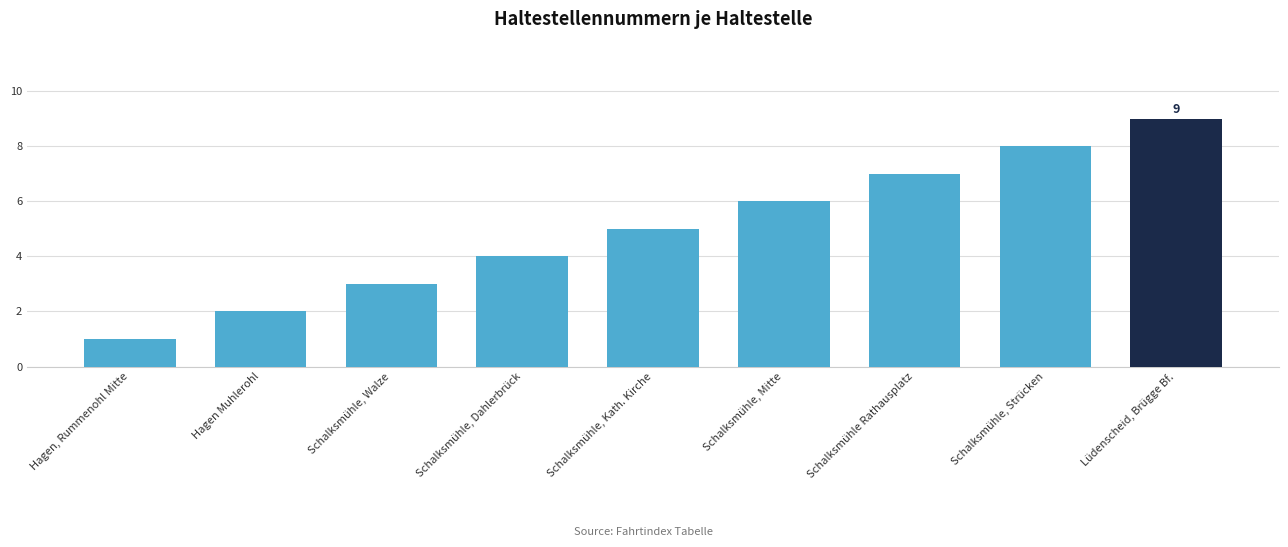

How many series are shown in this chart?

1